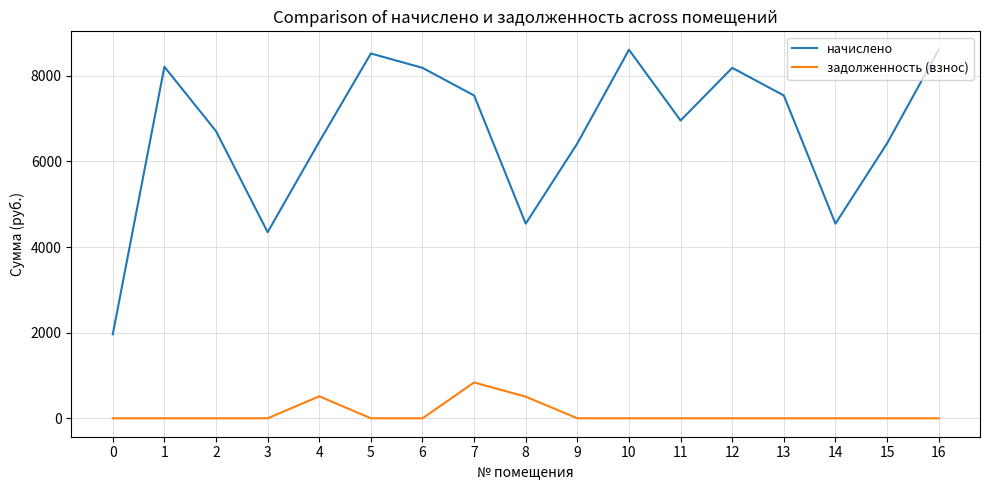

Rank the series at 3 from highest to lowest value.

начислено, задолженность (взнос)